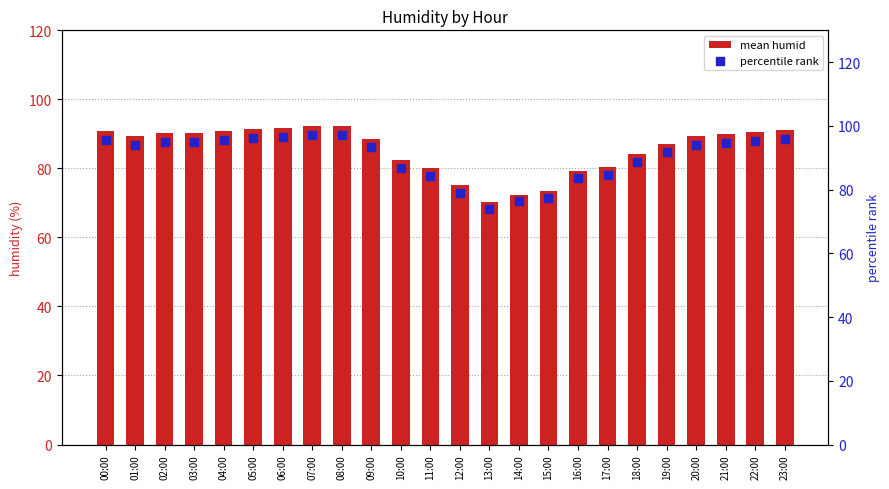

At which category is the sum across all series the highest?

07:00